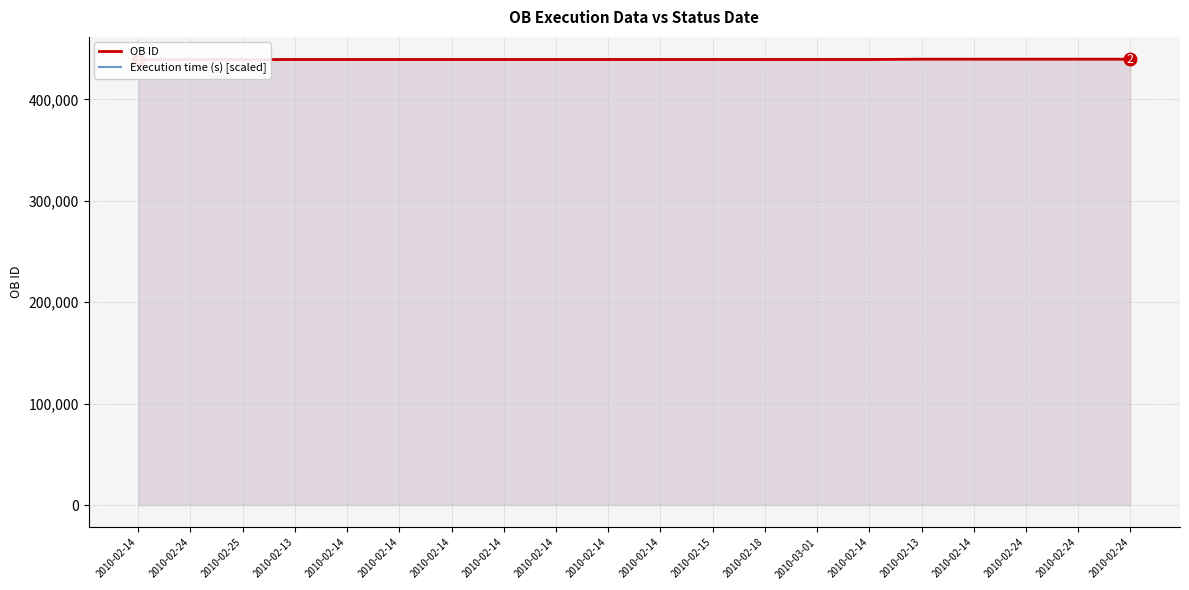

True or false: Execution time (s) [scaled] has a value of 145675 at 2010-02-14.

False